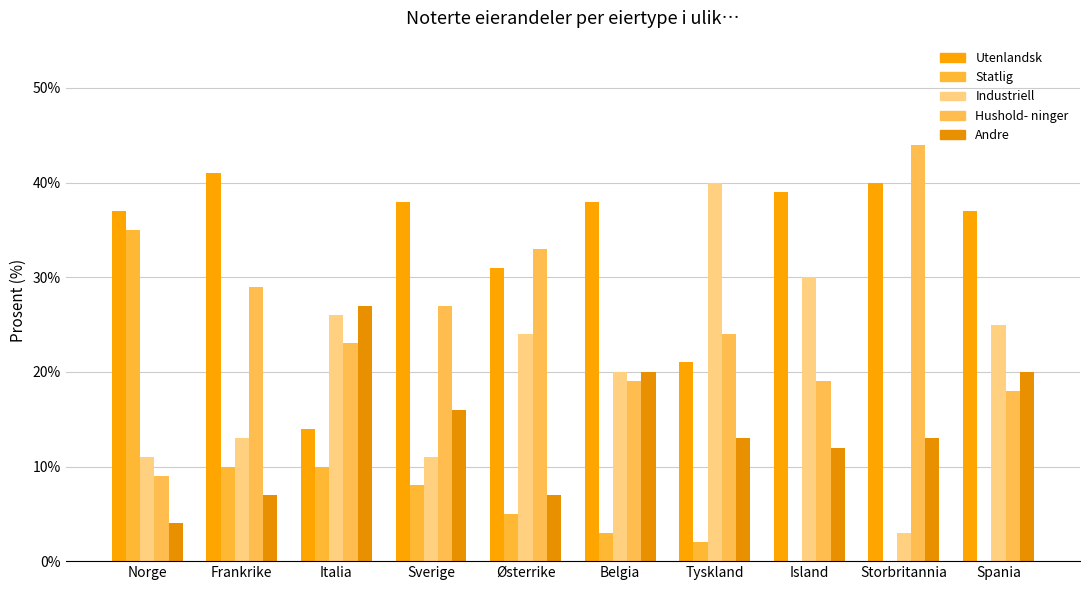

Are the bars grouped side by side (vs. stacked)?

Yes